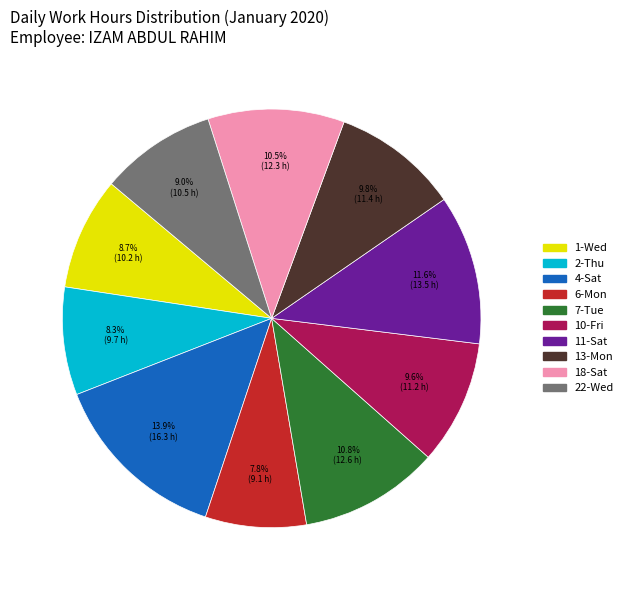

Is there a majority slice in this chart?

No